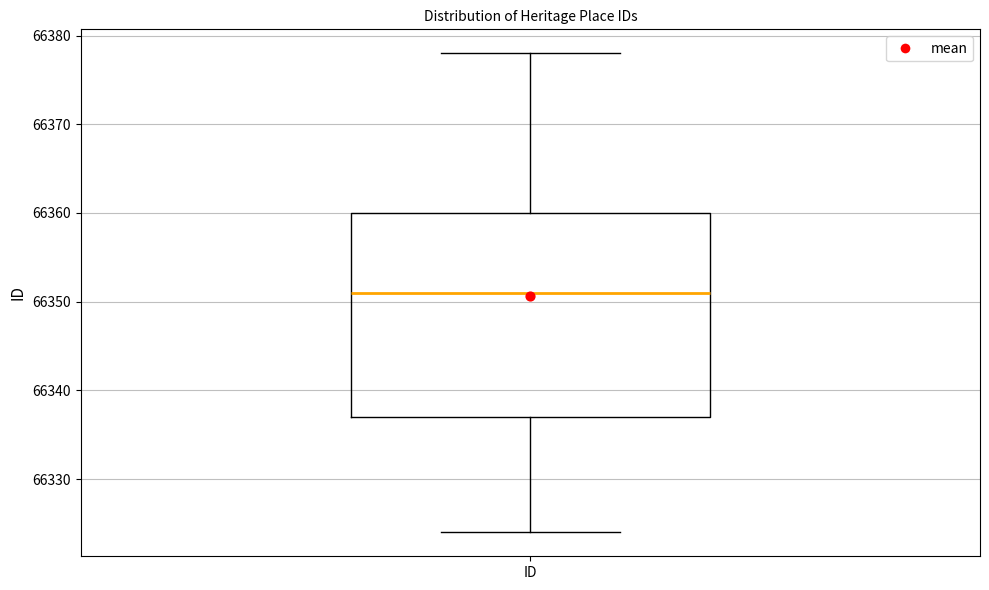

Read this box plot against the y-axis: the position of the median line, the range covered by the box, and the ends of both whiskers. The values are not printed on the chart, so give them approximately, as read against the axis.

median 66351, box 66337 to 66360, whiskers 66324 to 66378